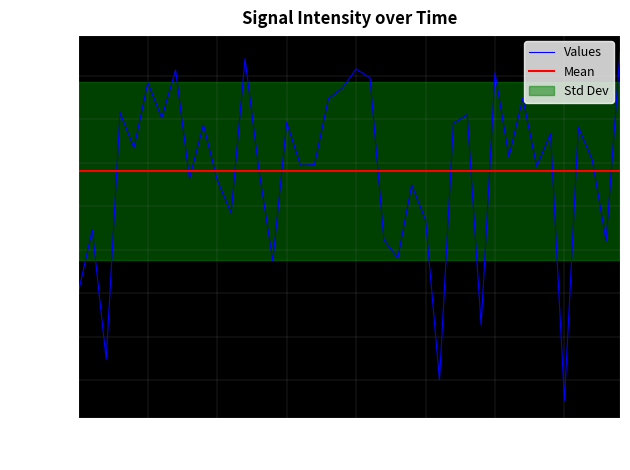

Is this an area chart (filled region under the line)?

No